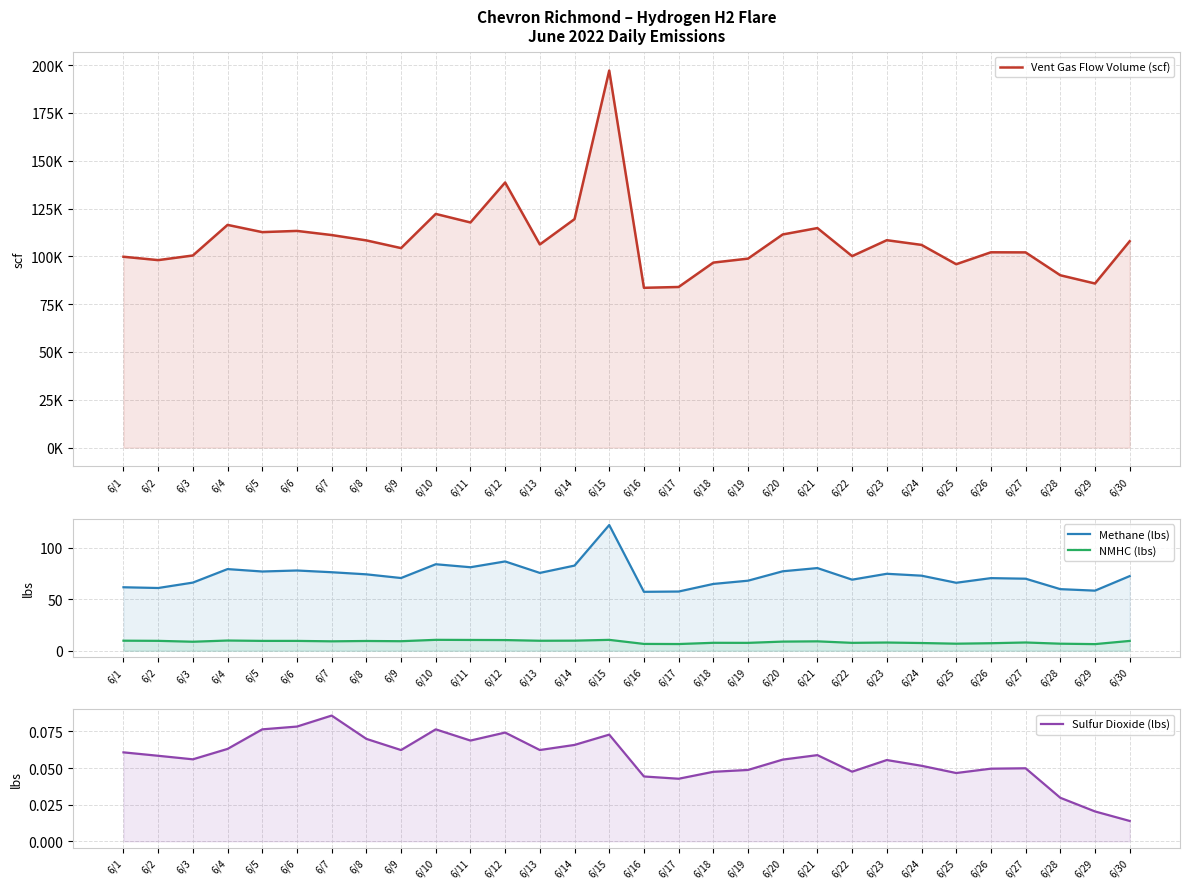

What is the sum of the Vent Gas Flow Volume (scf) values at 6/18 and 6/17?

180708.7